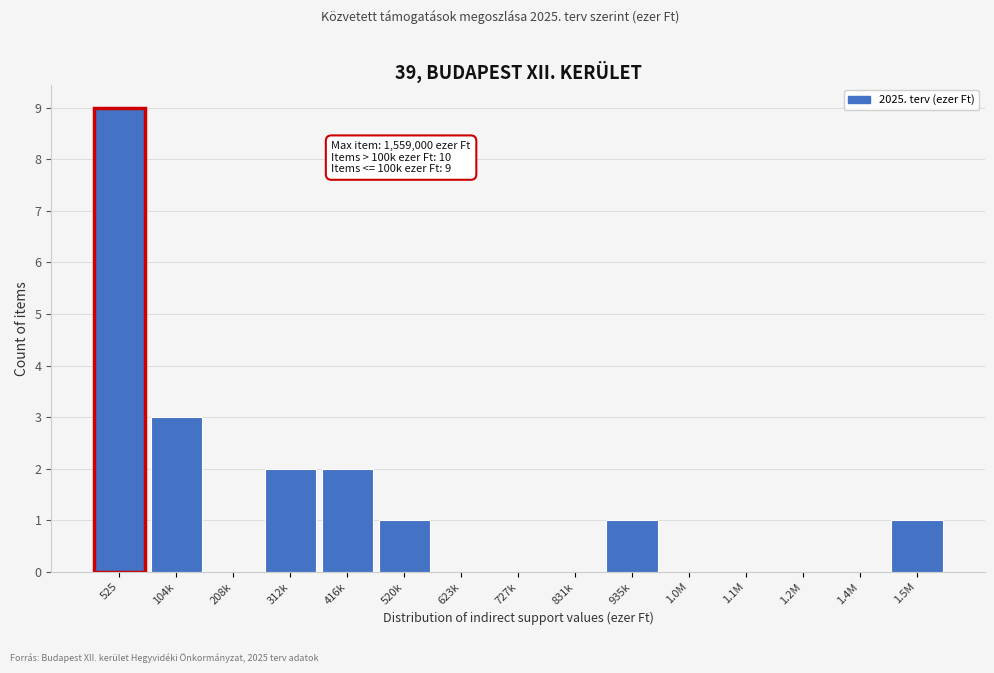

Reading left to right, list all the values displayed in this chart.

525=9	104k=3	208k=0	312k=2	416k=2	520k=1	623k=0	727k=0	831k=0	935k=1	1.0M=0	1.1M=0	1.2M=0	1.4M=0	1.5M=1